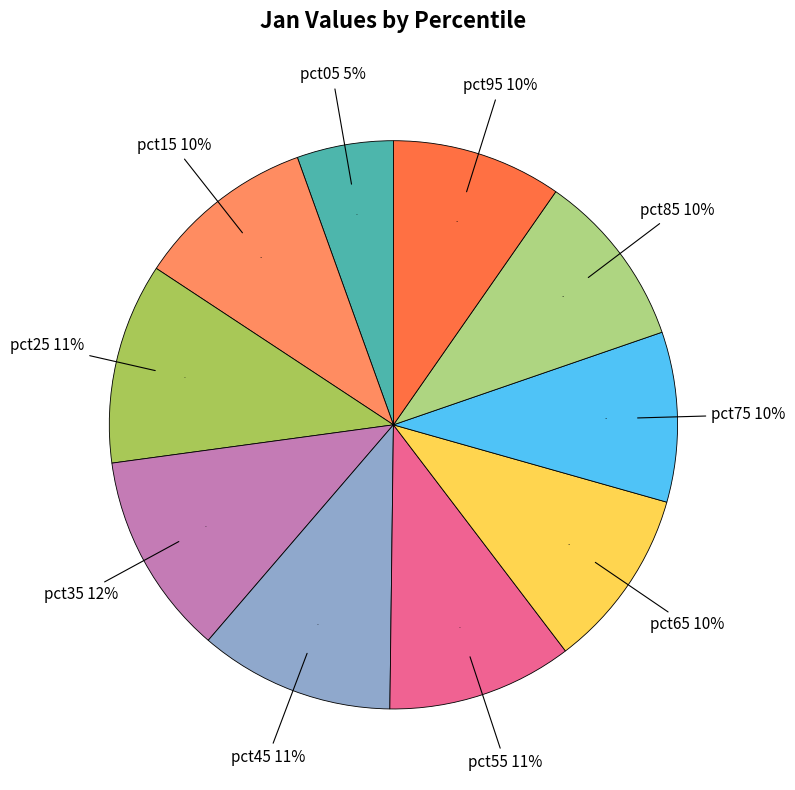

True or false: pct45 accounts for 11% of the total.

True